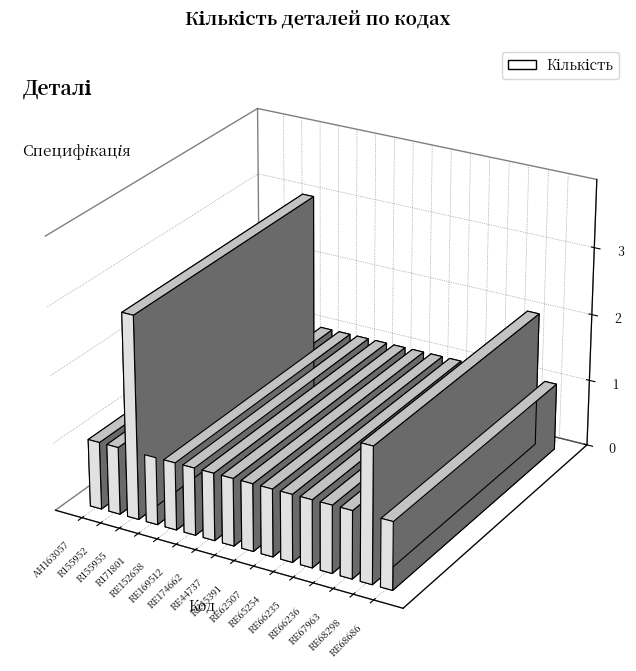

What is the label of the 9th bar from the left?

RE45391